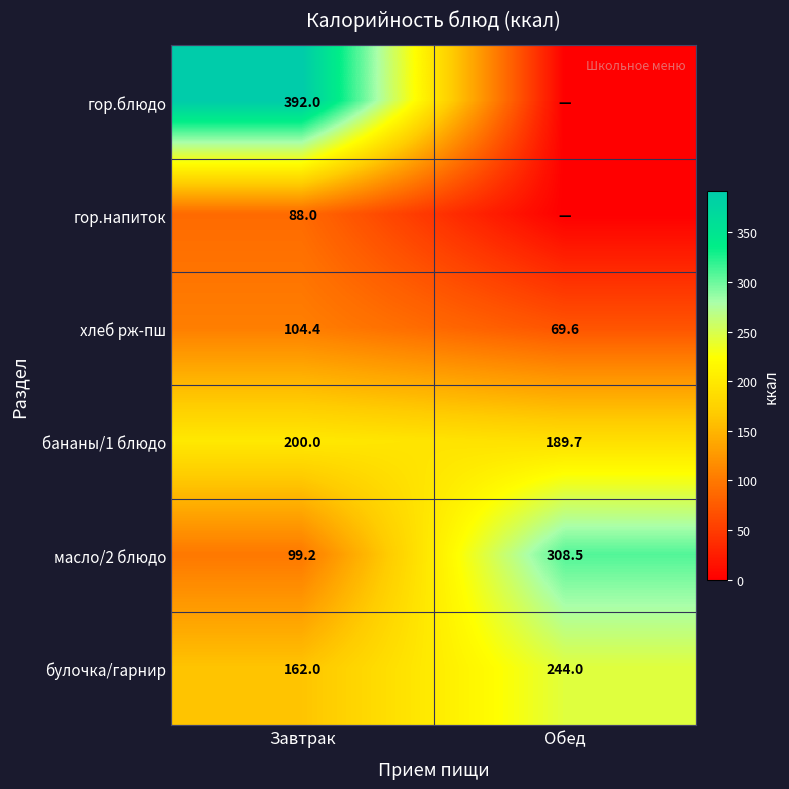

At which label does хлеб рж-пш reach its minimum?

Обед